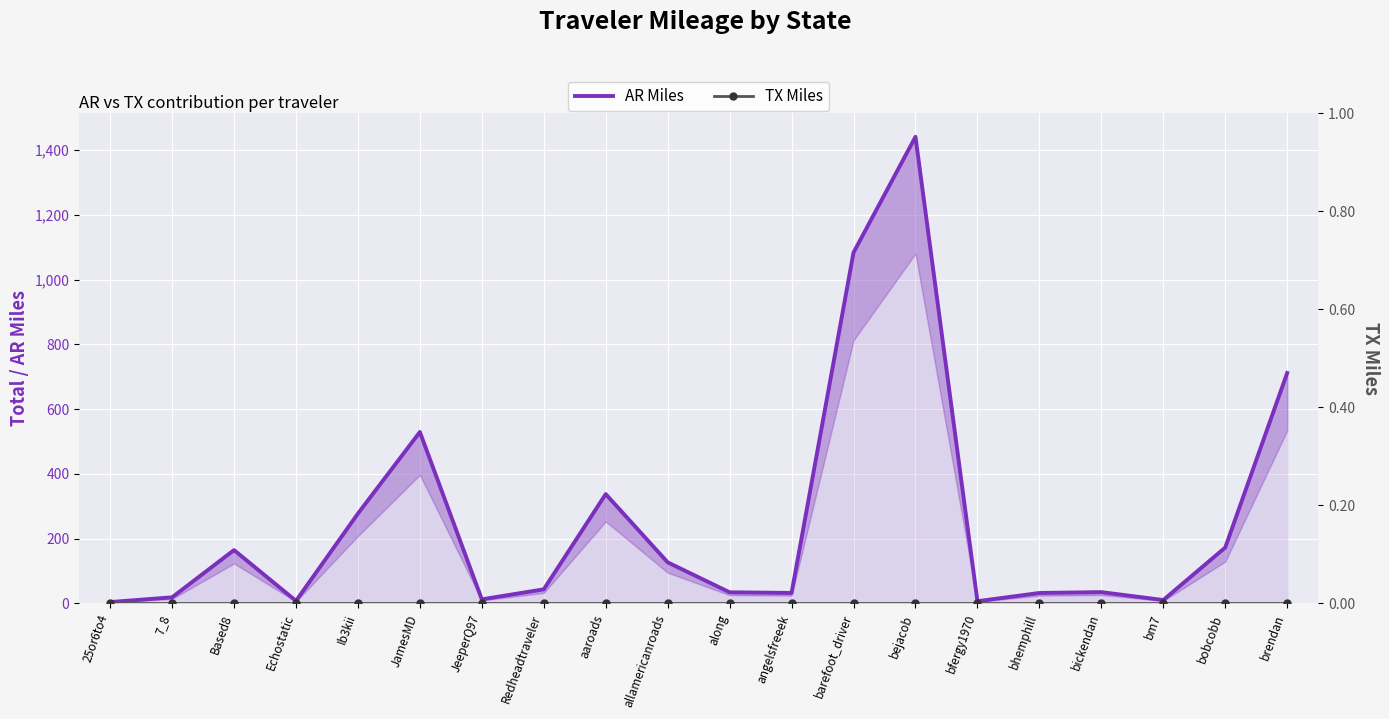

The AR Miles series shows 337.6 at aaroads. True or false?

True